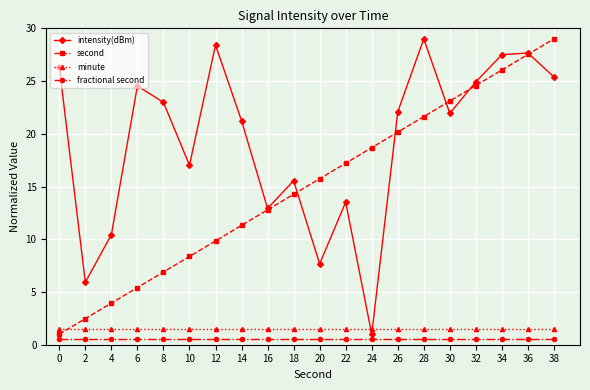

Between 18 and 30, which series saw the biggest shift?

second